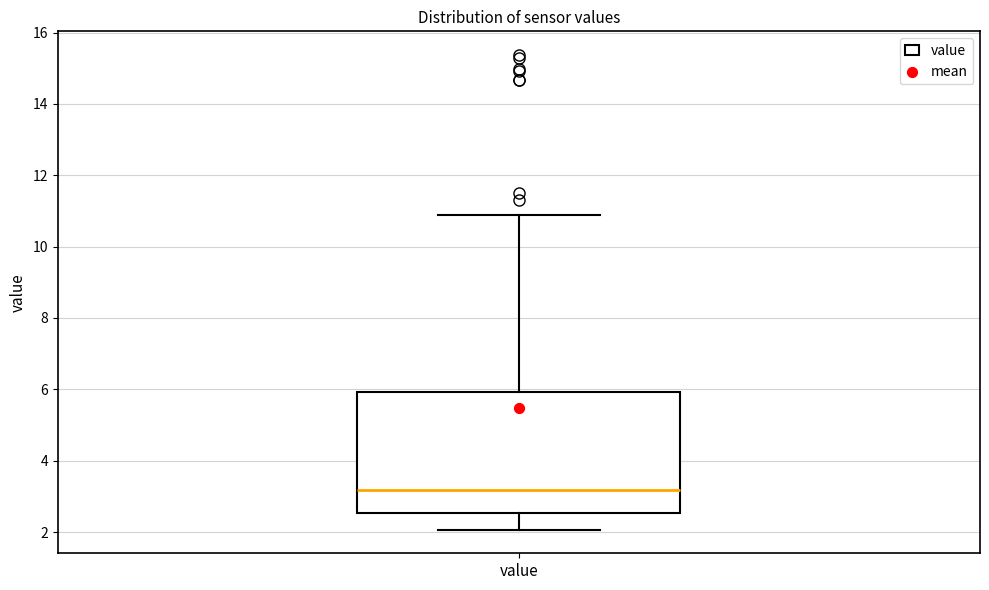

Transcribe this box plot: give where the median line is, the range the box spans, and where the two whiskers end, as read against the y-axis. The values are not printed on the chart, so give them approximately, as read against the axis.

median 3.2, box 2.6 to 6.0, whiskers 2.0 to 11.0